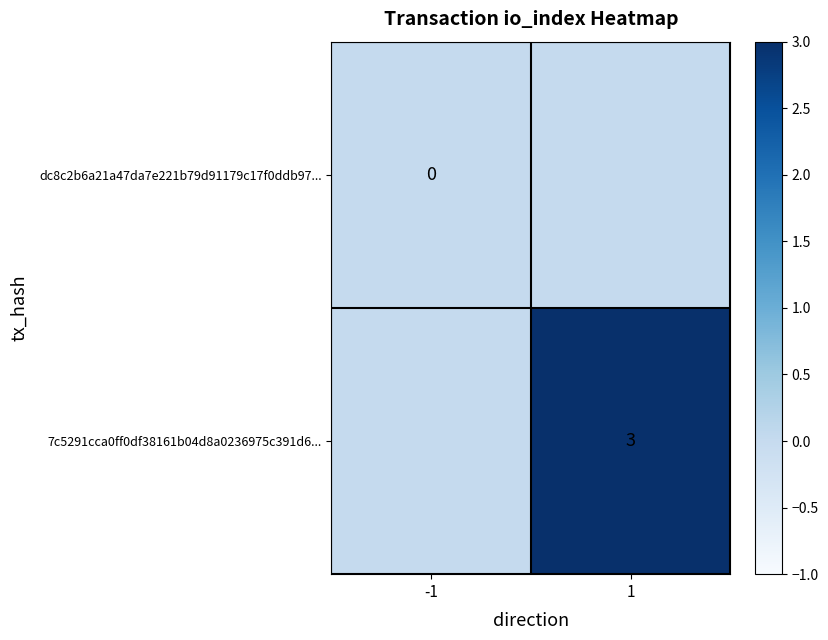

Which category has the lowest value in the dc8c2b6a21a47da7e221b79d91179c17f0ddb97... series?

-1